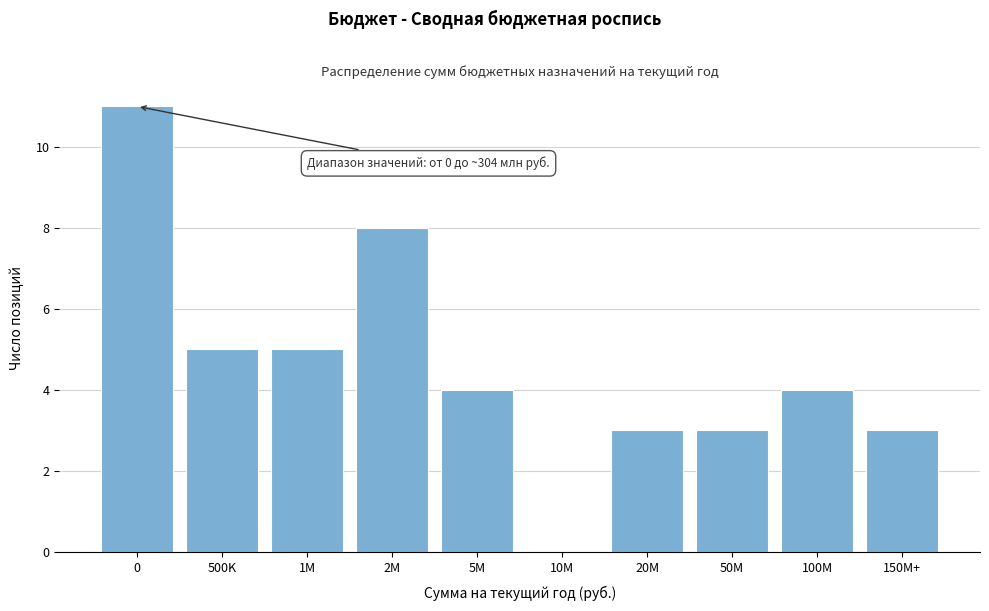

Reading left to right, list all the values displayed in this chart.

0=11	500K=5	1M=5	2M=8	5M=4	10M=0	20M=3	50M=3	100M=4	150M+=3